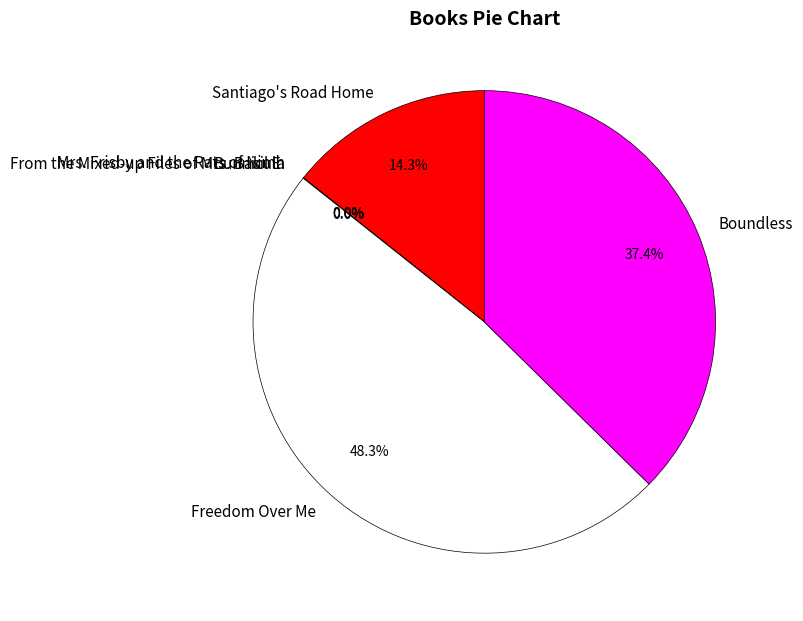

Which slice is the largest?

Freedom Over Me